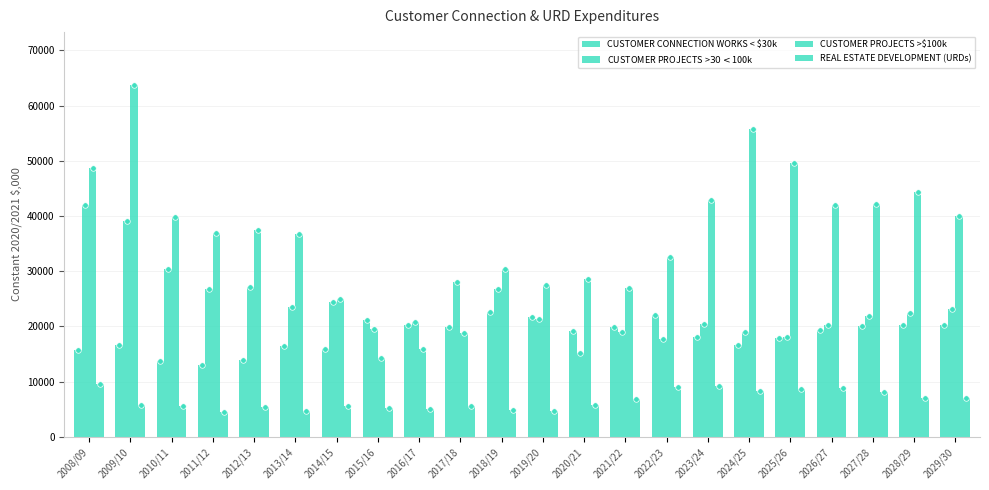

What is the label of the 10th bar from the left?

2017/18